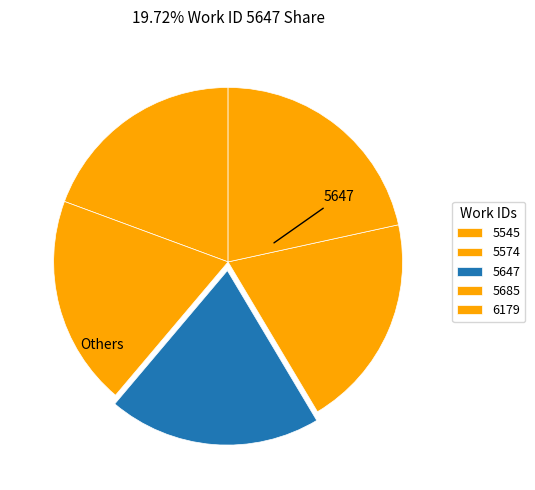

To the nearest percent, what portion does 6179 represent?

22%